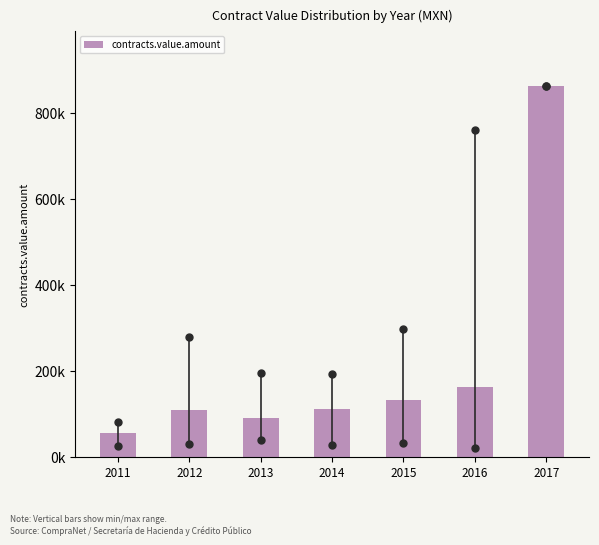

Does the chart contain any negative values?

No